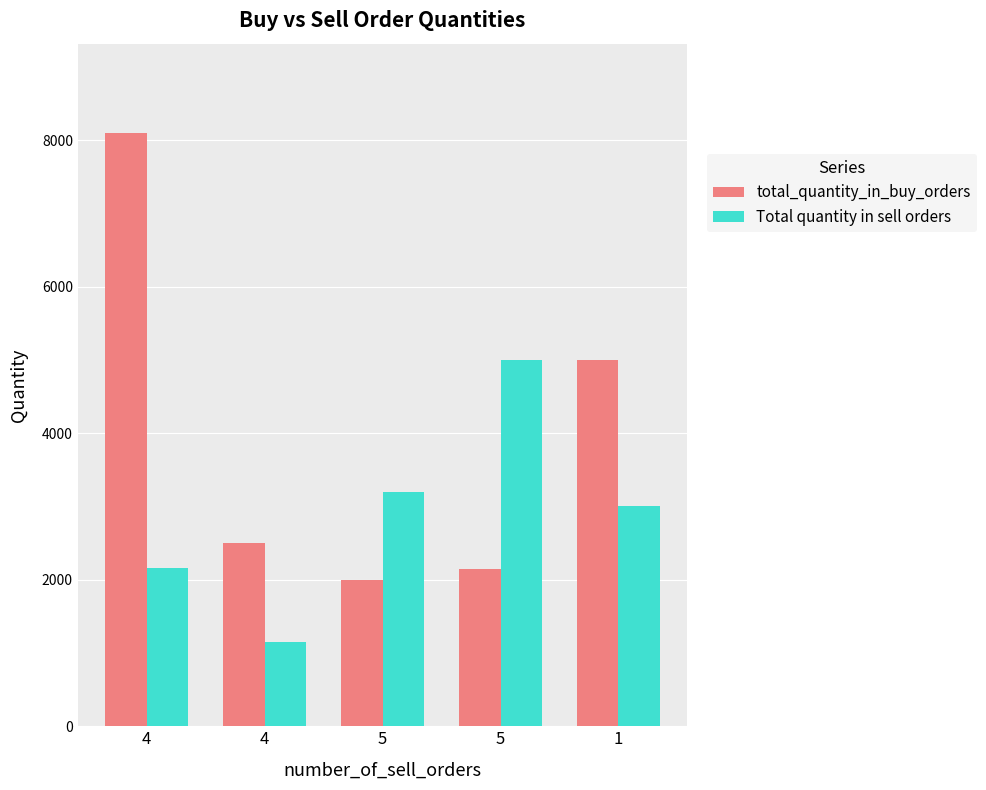

What is the label of the 1st bar from the left?

4